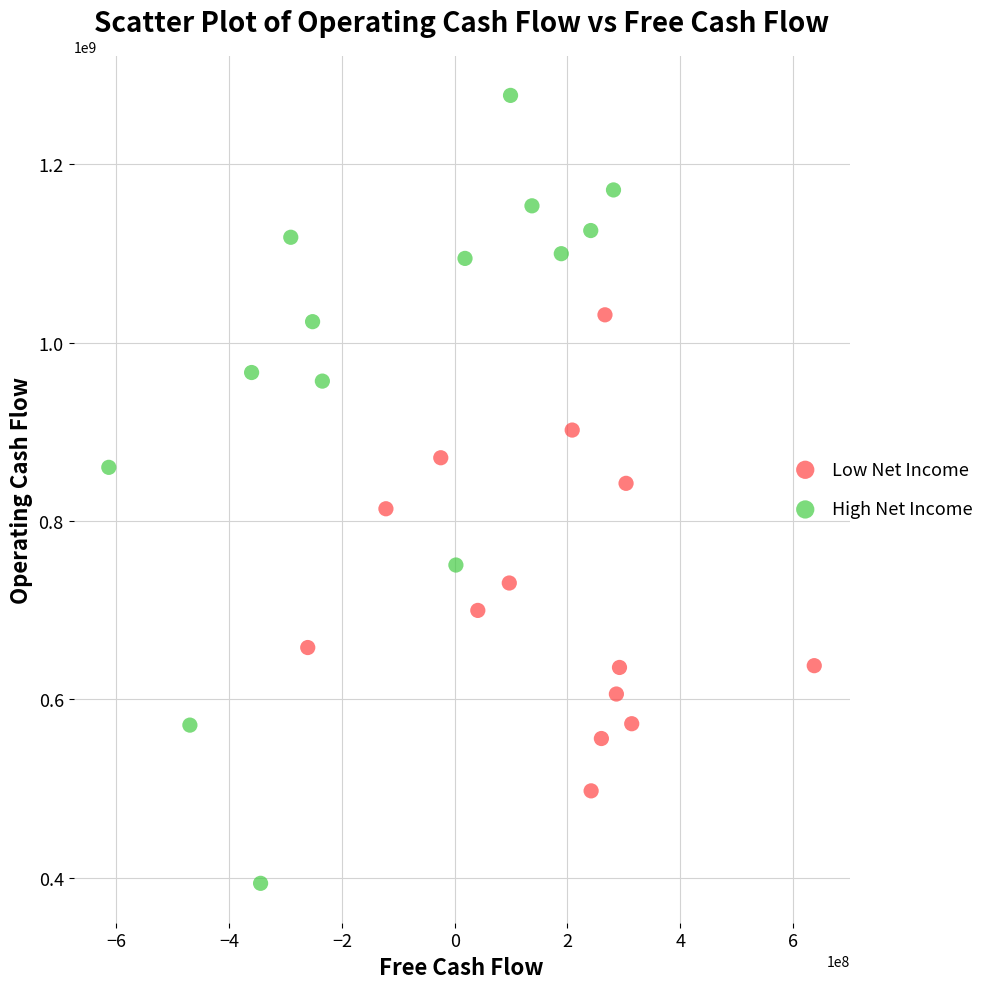

Which series contains the lowest Y value?

High Net Income